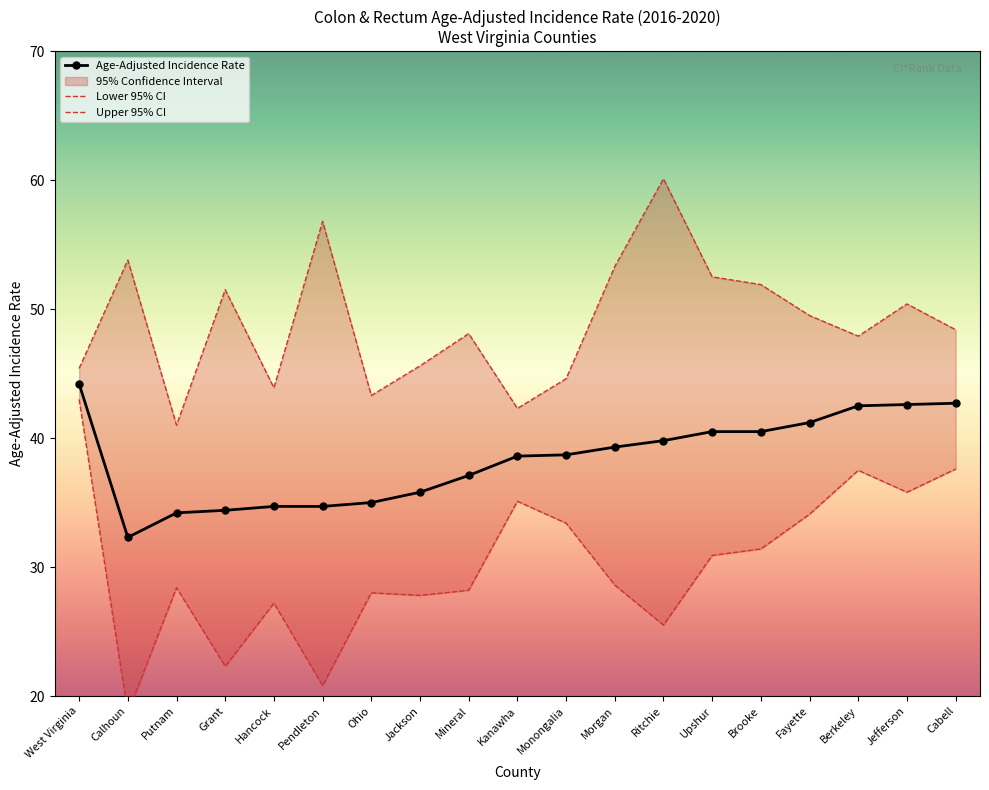

True or false: Lower 95% CI and Upper 95% CI intersect in this chart.

False